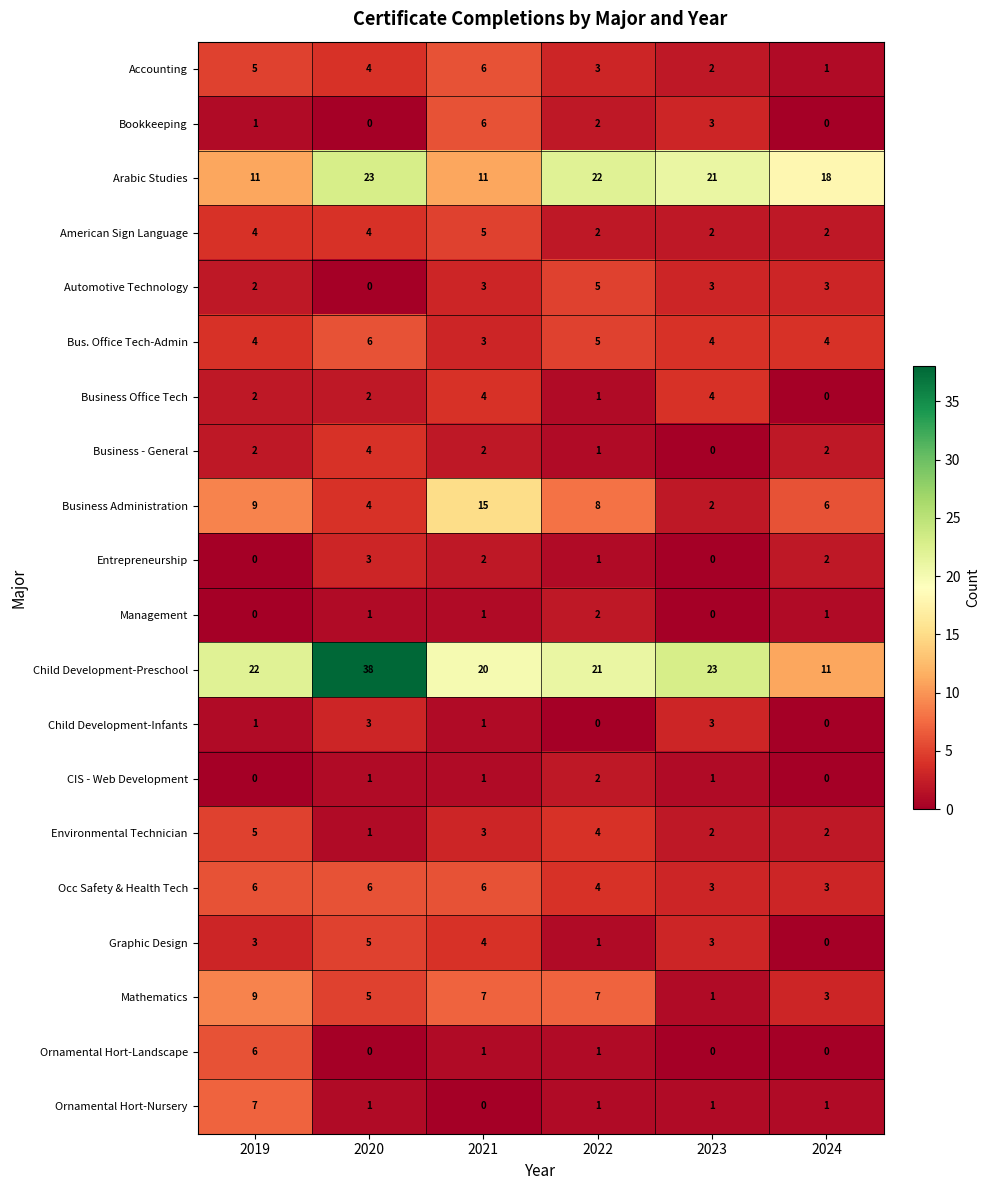

What is the difference between the Occ Safety & Health Tech values at 2023 and 2019?

3